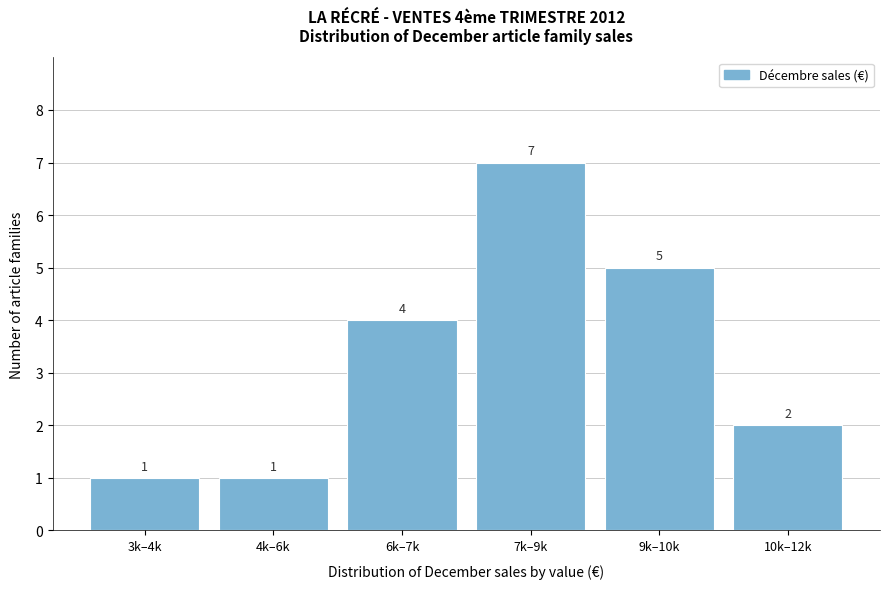

Reading left to right, list all the values displayed in this chart.

1	1	4	7	5	2